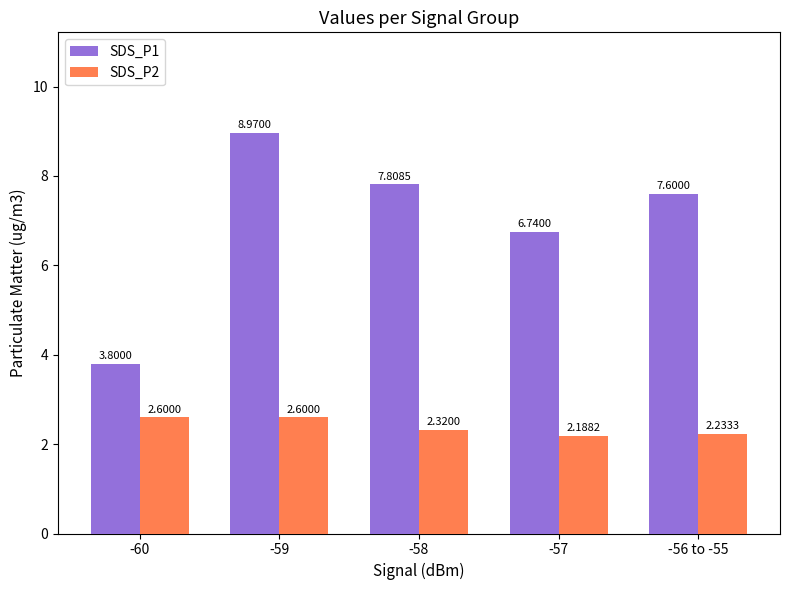

What is the average value of the SDS_P2 series?

2.4